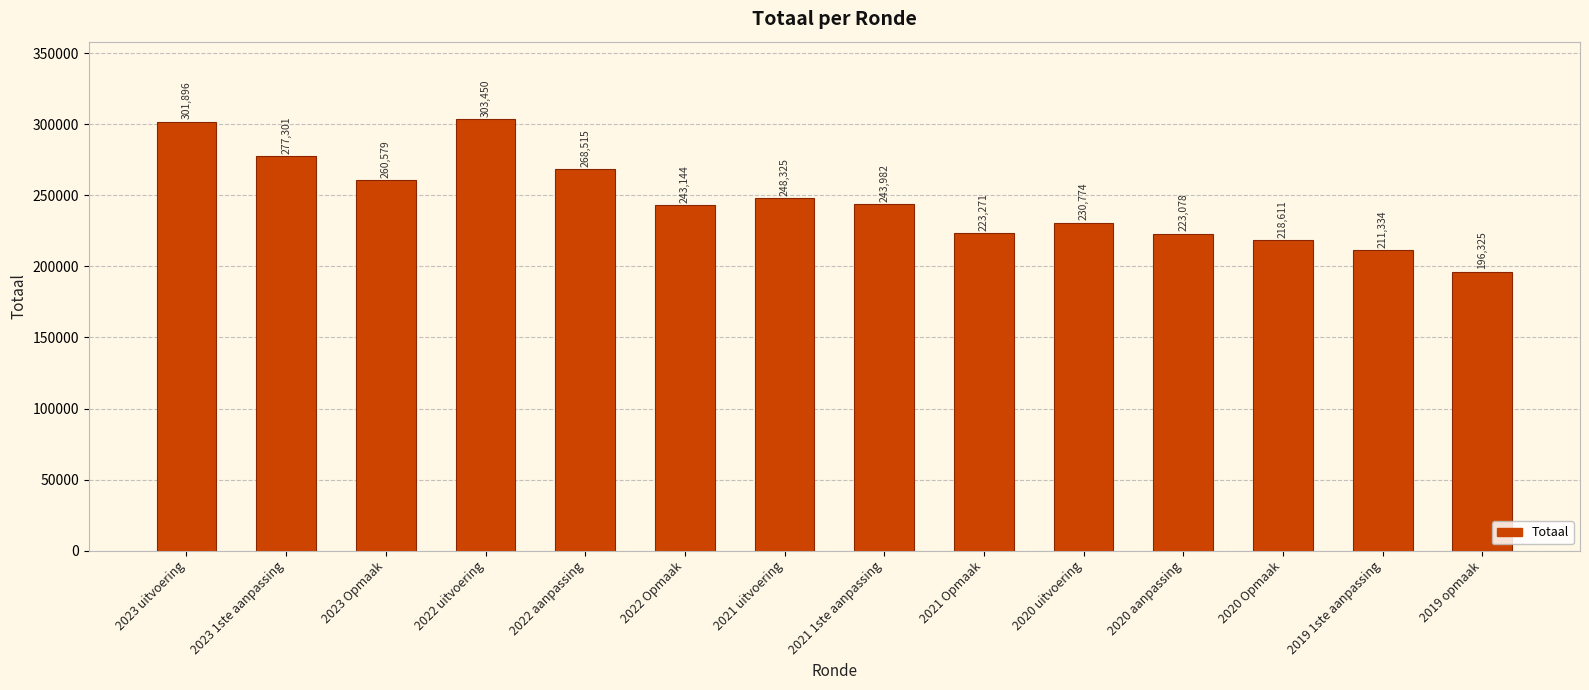

What is the change in value from 2022 uitvoering to 2021 uitvoering?

-55125